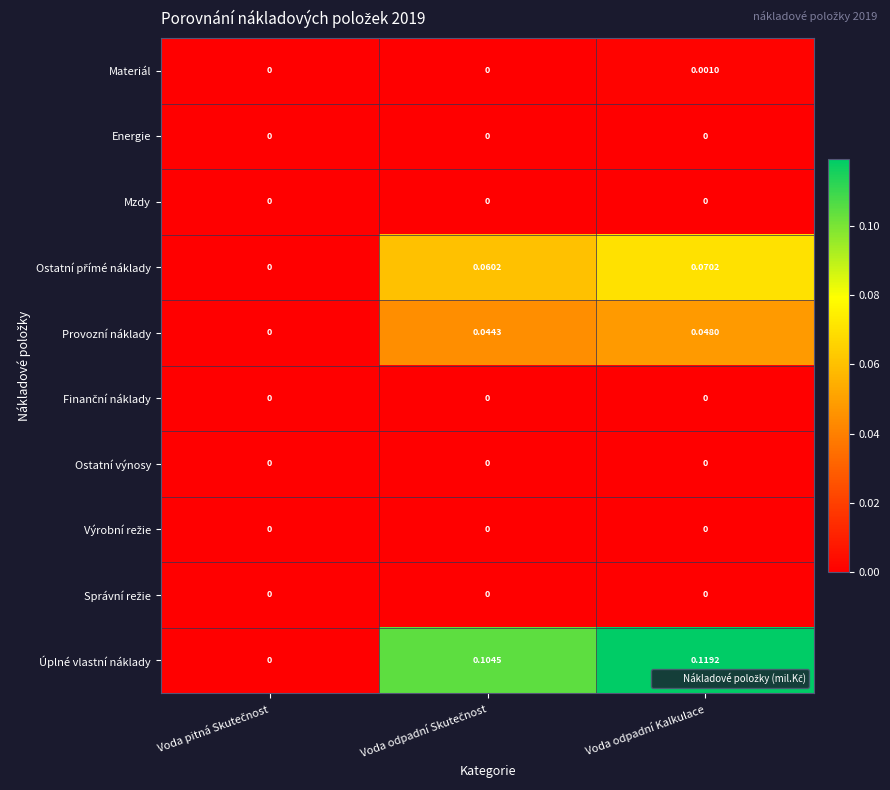

Which series has the largest range (max minus min)?

Úplné vlastní náklady